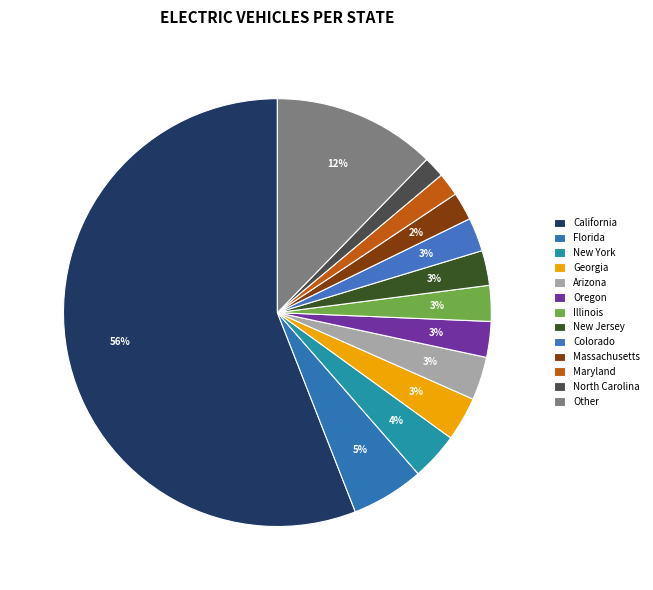

How many slices are in this pie chart?

13